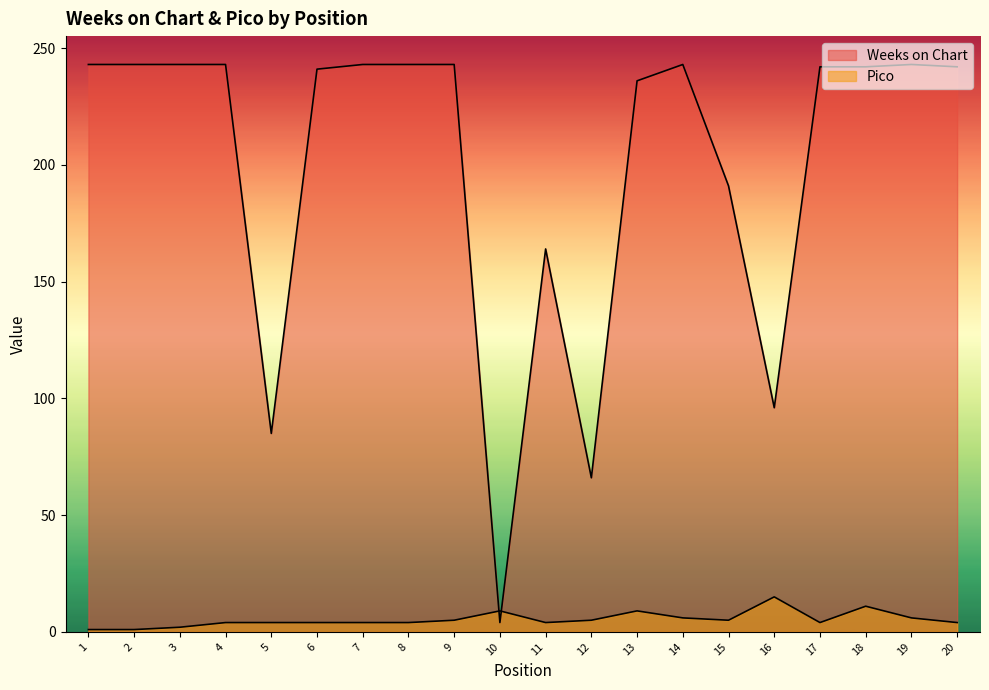

What is the minimum value for Pico?

1